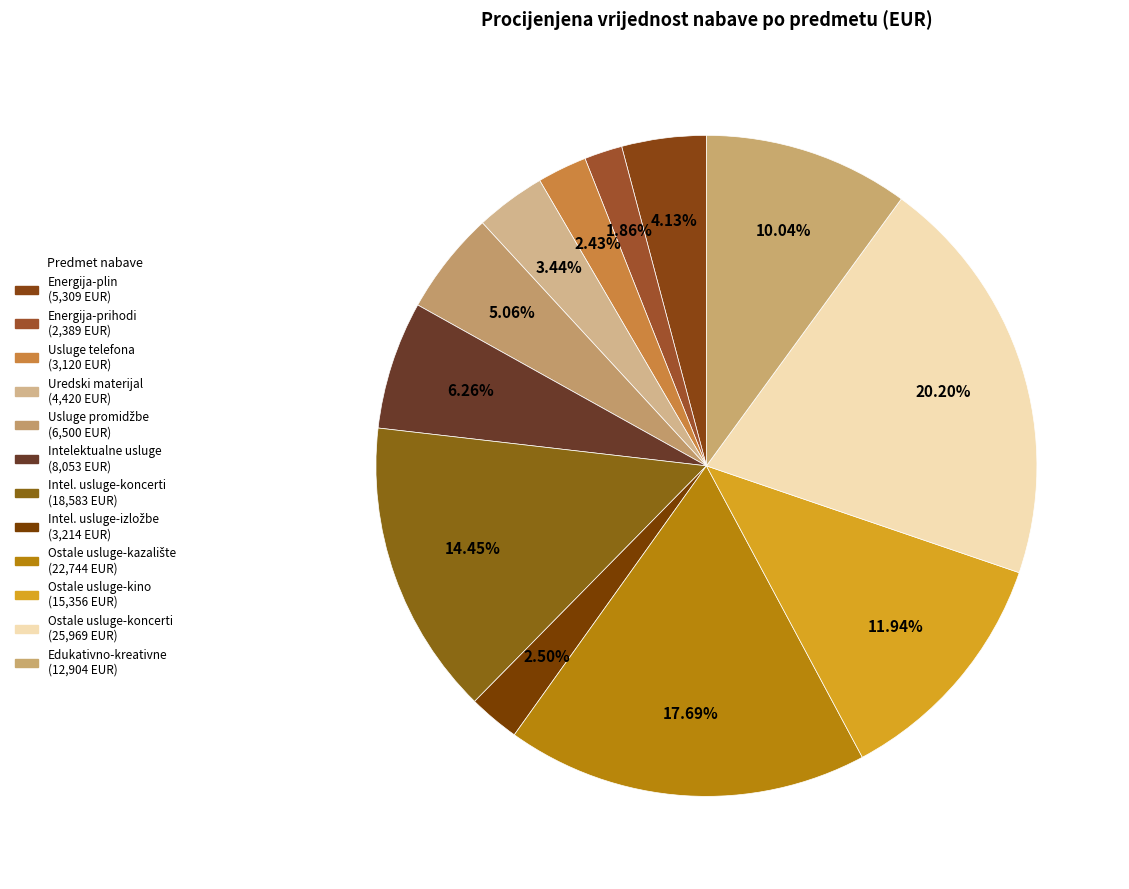

How many segments does this pie chart have?

12